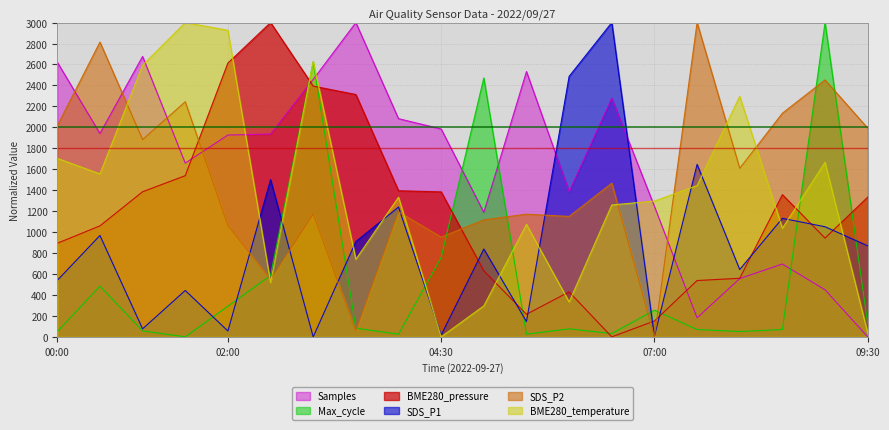

How many interior local peaks does the Samples series have?

5